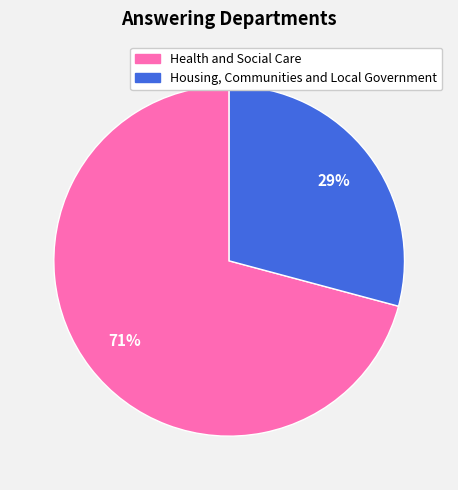

Which category has the smallest portion of the pie?

Housing, Communities and Local Government